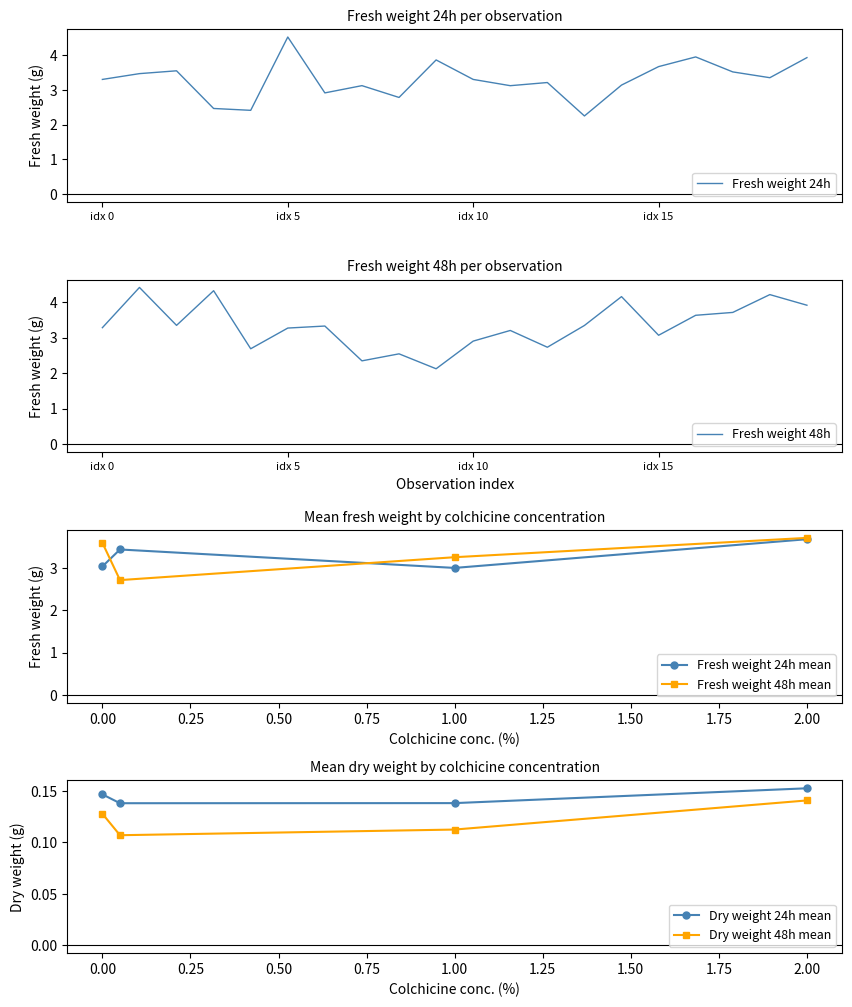

True or false: Fresh weight 48h has more than 0 points higher than both neighbors.

True